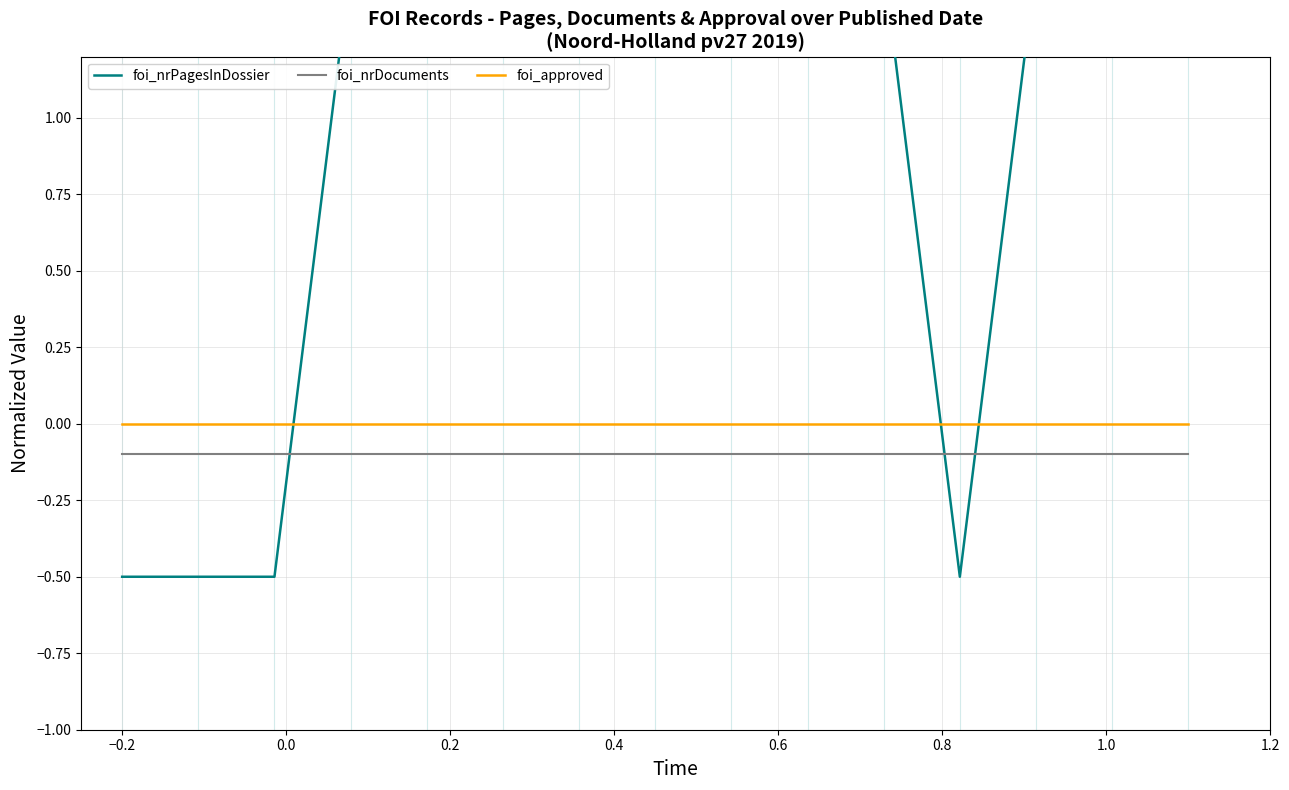

Does the chart have visible grid lines?

Yes